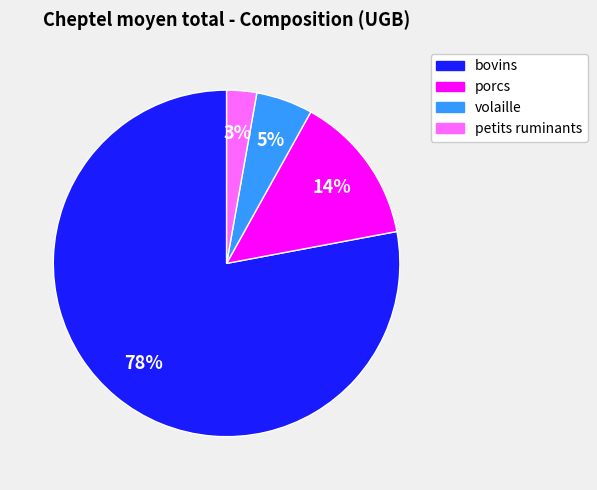

To the nearest percent, what portion does volaille represent?

5%